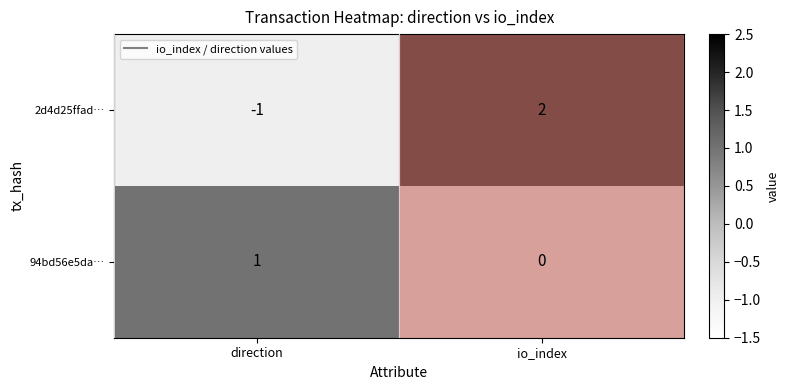

Which series has the widest spread of values?

2d4d25ffad…